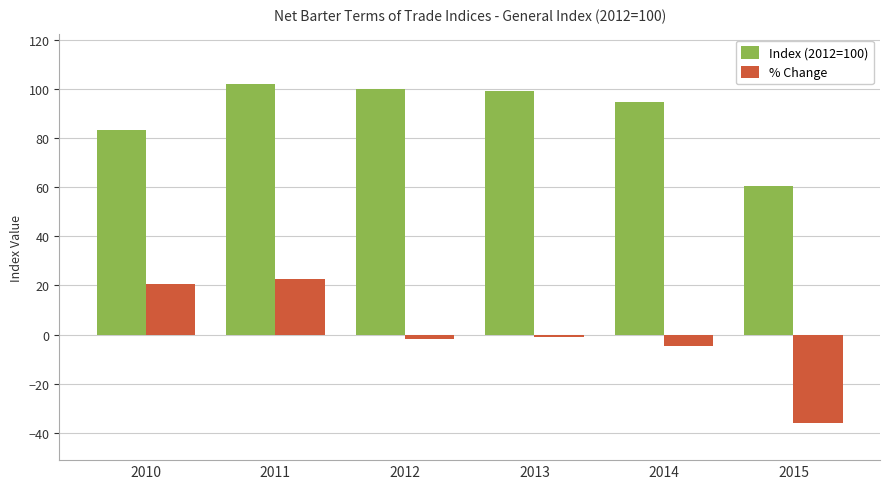

At which label does % Change reach its minimum?

2015